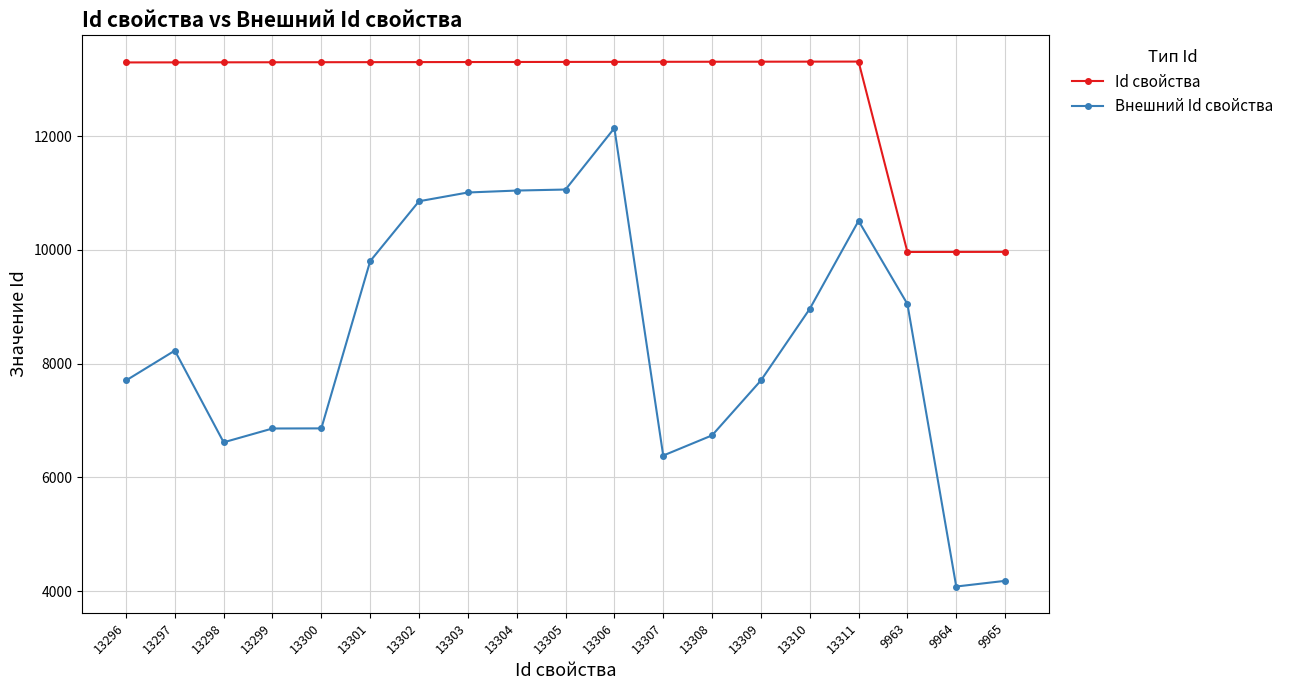

Rank the series at 9964 from lowest to highest value.

Внешний Id свойства, Id свойства